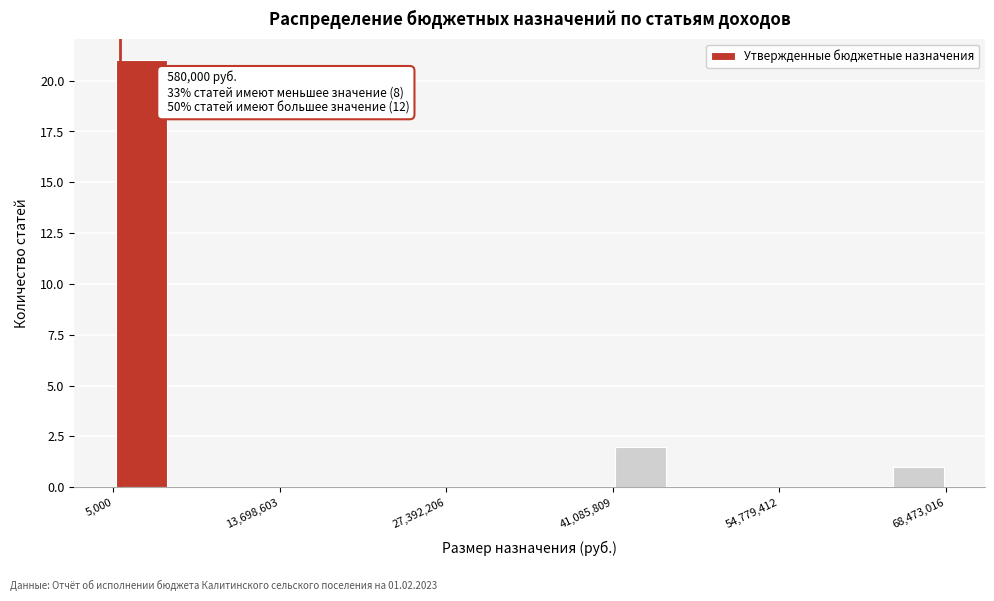

Read against the x-axis, roughly where is the centre of the tallest bar?

2000000